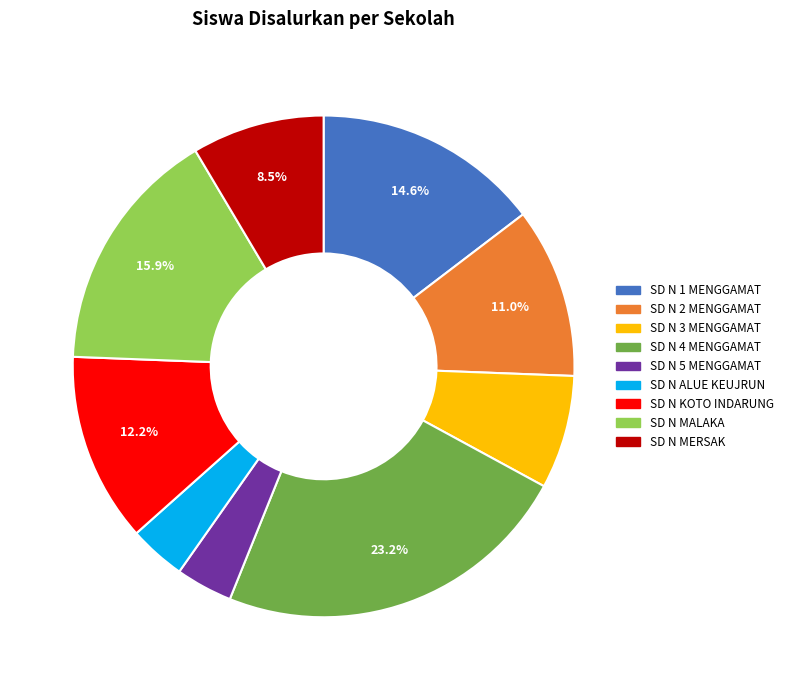

Does any single category account for the majority?

No